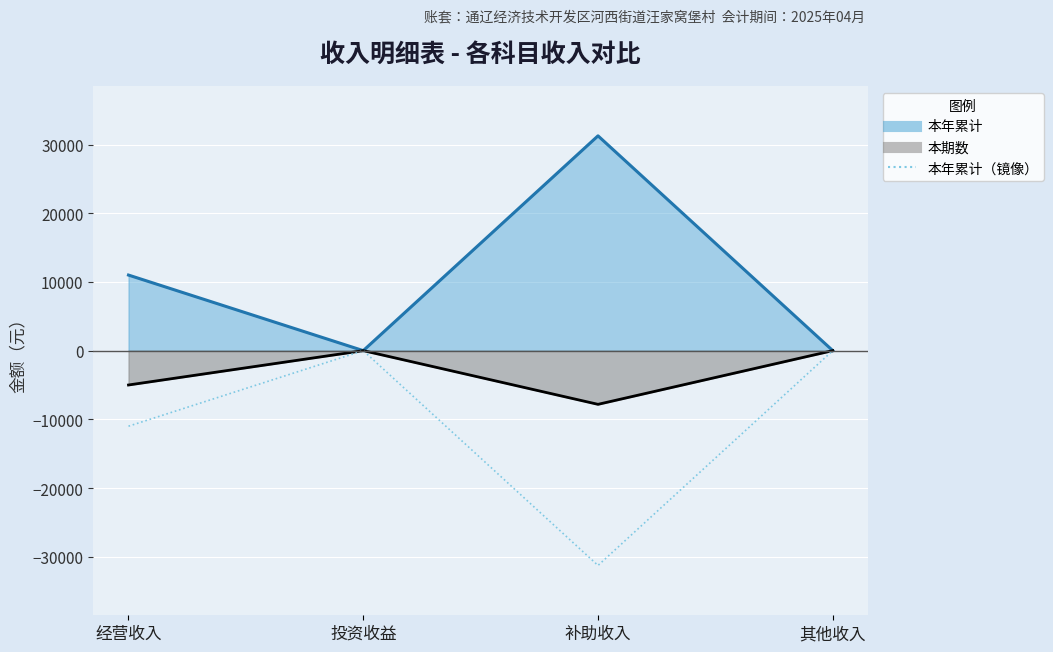

At which category does the data reach its first local valley?

补助收入